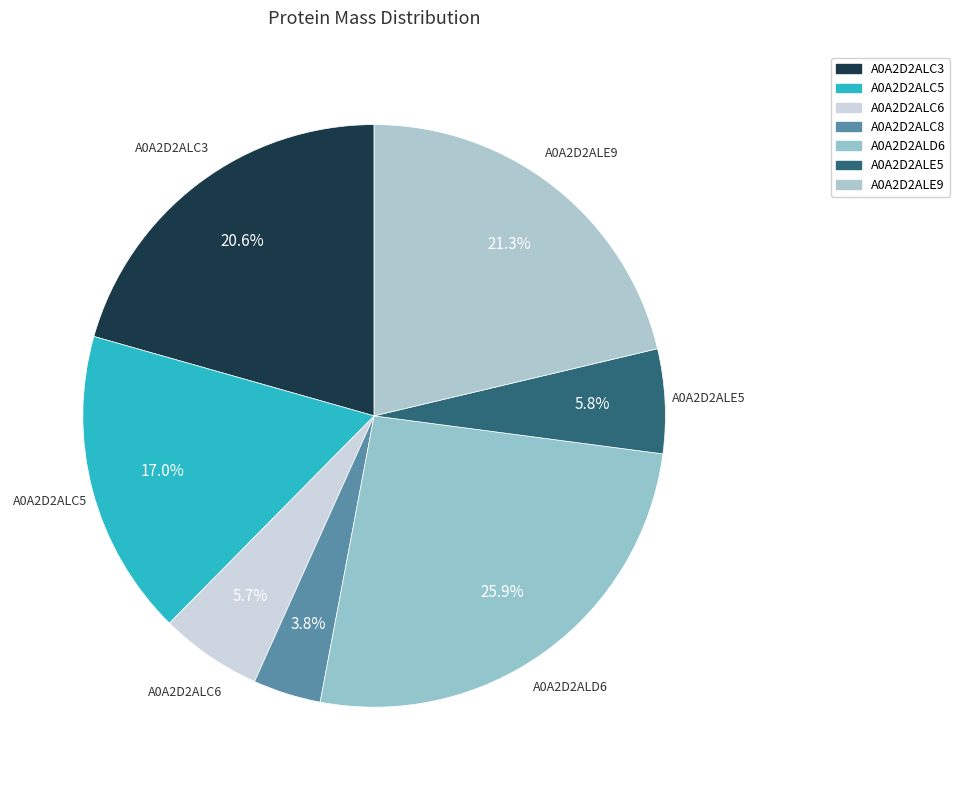

Count the number of slices in the pie.

7